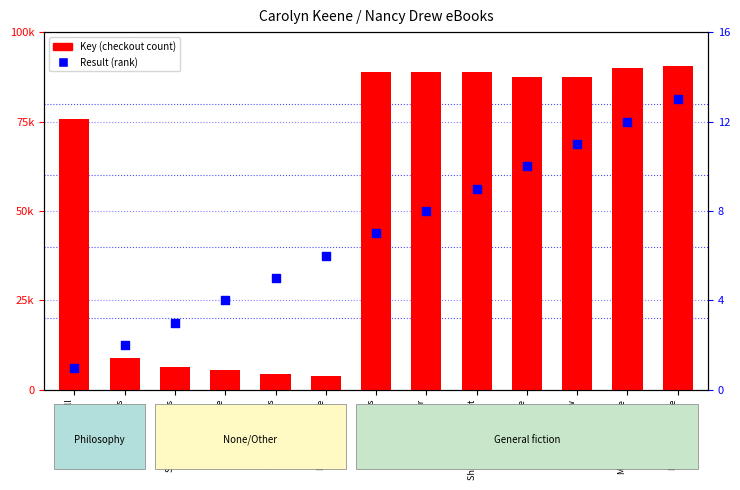

At which category is the sum across all series the highest?

Playing with Fire